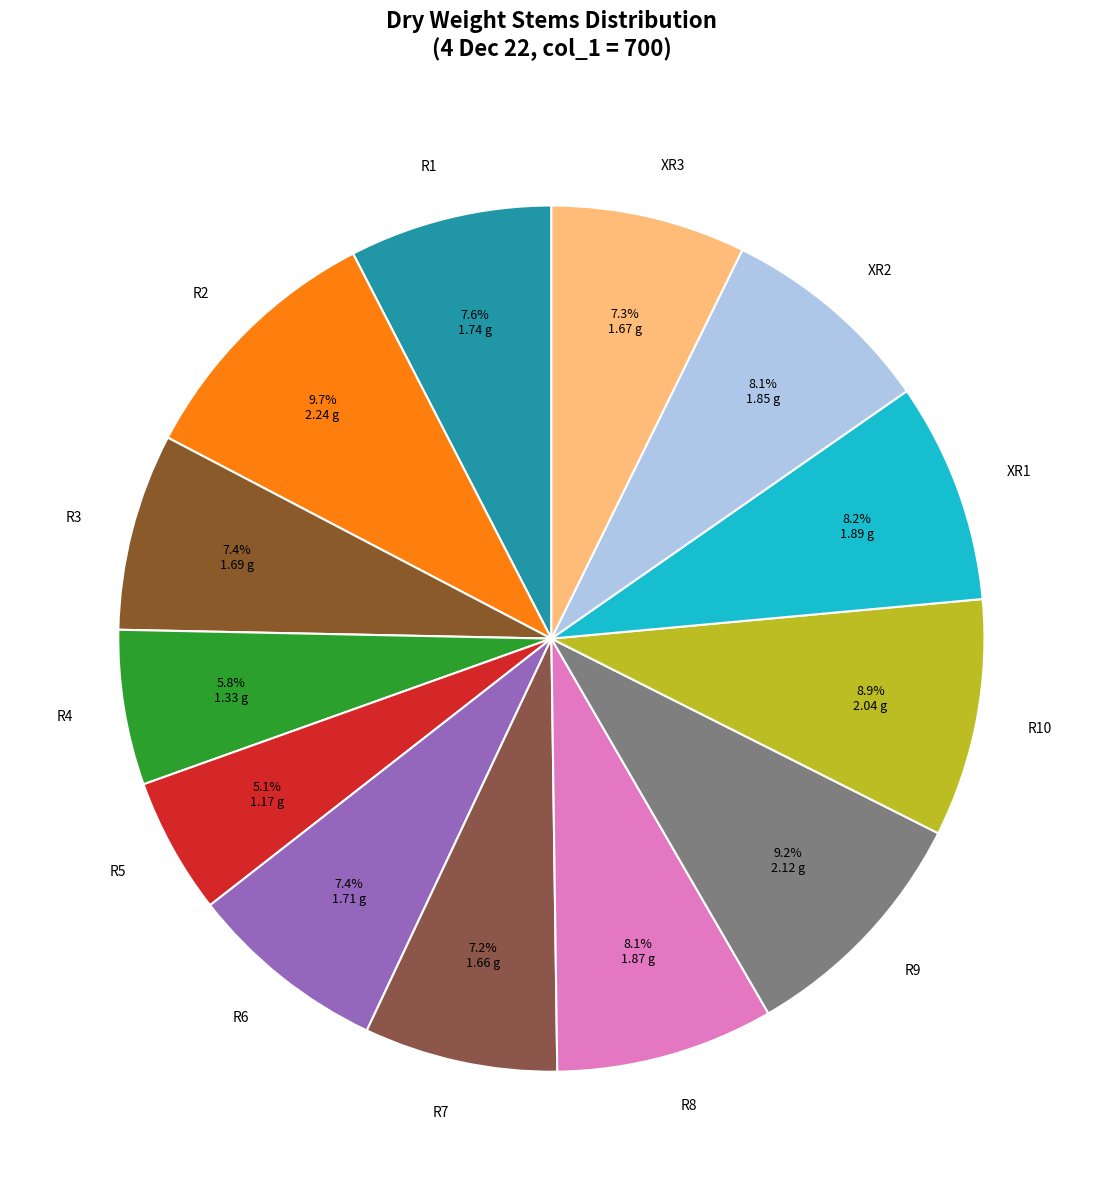

What is the largest slice in the pie chart?

R2